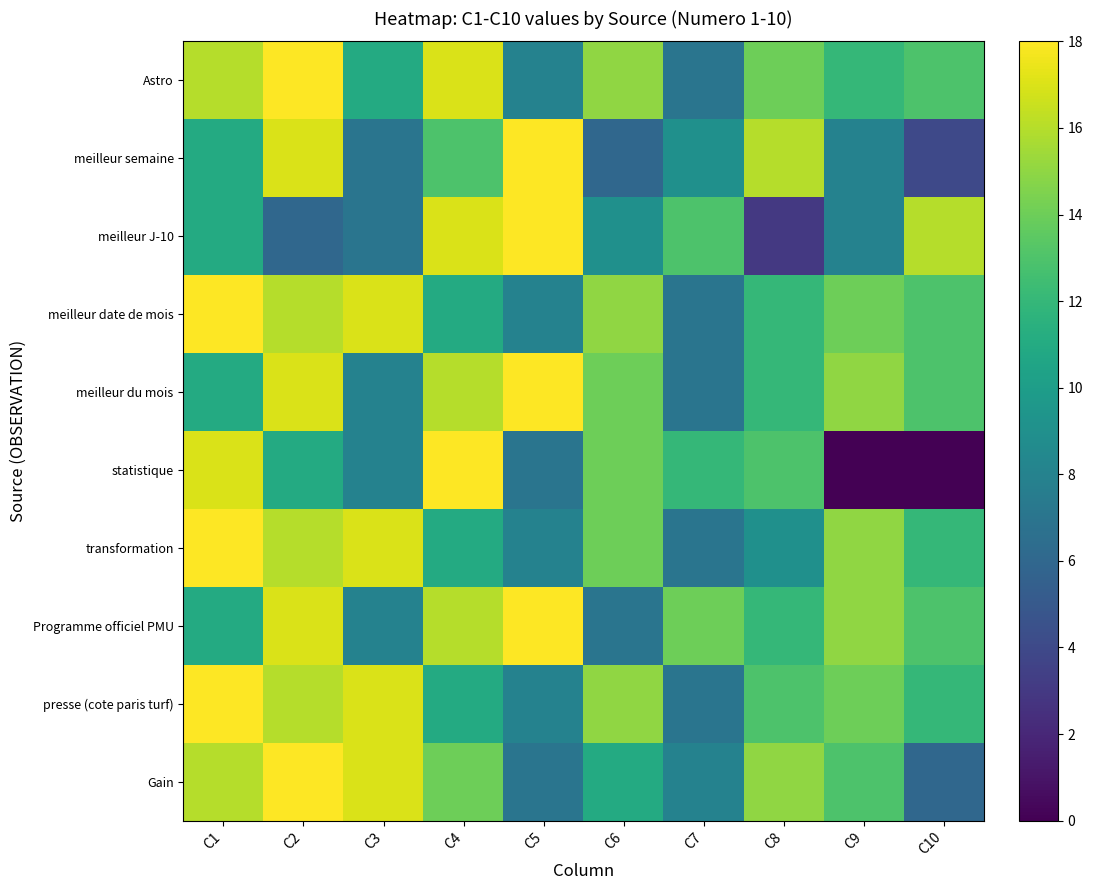

Reading left to right, what are all the values shown in this chart?

Astro: C1=16	C2=18	C3=11	C4=17	C5=8	C6=15	C7=7	C8=14	C9=12	C10=13
meilleur semaine: C1=11	C2=17	C3=7	C4=13	C5=18	C6=6	C7=9	C8=16	C9=8	C10=4
meilleur J-10: C1=11	C2=6	C3=7	C4=17	C5=18	C6=9	C7=13	C8=3	C9=8	C10=16
meilleur date de mois: C1=18	C2=16	C3=17	C4=11	C5=8	C6=15	C7=7	C8=12	C9=14	C10=13
meilleur du mois: C1=11	C2=17	C3=8	C4=16	C5=18	C6=14	C7=7	C8=12	C9=15	C10=13
statistique: C1=17	C2=11	C3=8	C4=18	C5=7	C6=14	C7=12	C8=13	C9=0	C10=0
transformation: C1=18	C2=16	C3=17	C4=11	C5=8	C6=14	C7=7	C8=9	C9=15	C10=12
Programme officiel PMU: C1=11	C2=17	C3=8	C4=16	C5=18	C6=7	C7=14	C8=12	C9=15	C10=13
presse (cote paris turf): C1=18	C2=16	C3=17	C4=11	C5=8	C6=15	C7=7	C8=13	C9=14	C10=12
Gain: C1=16	C2=18	C3=17	C4=14	C5=7	C6=11	C7=8	C8=15	C9=13	C10=6